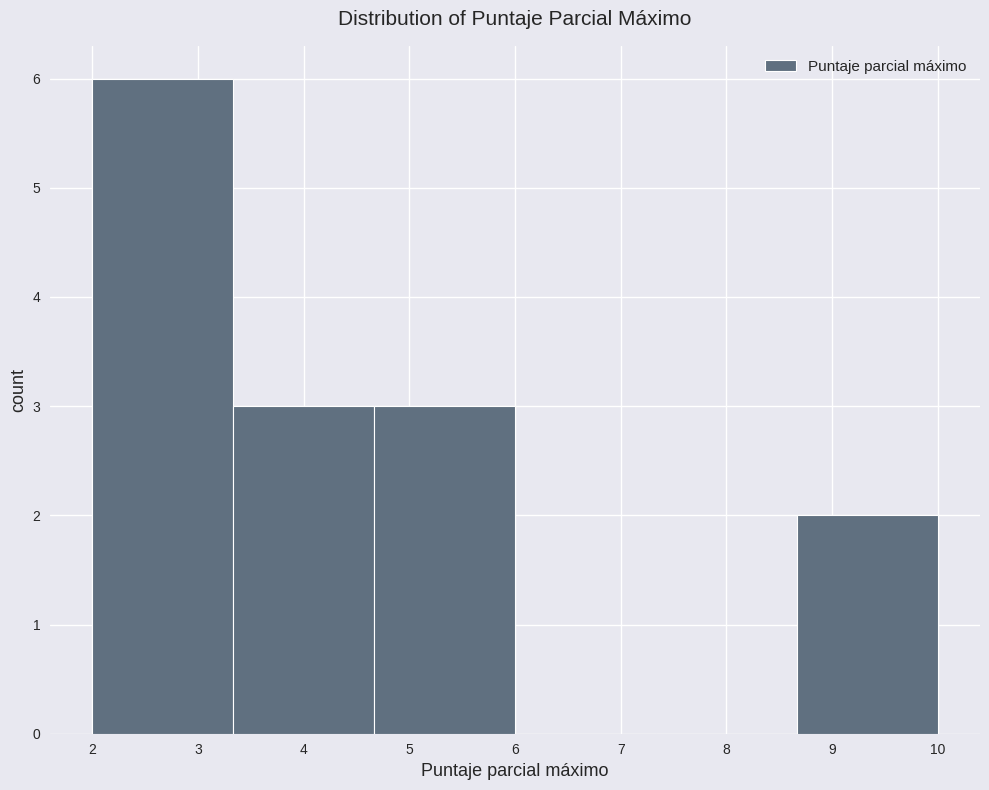

Reading left to right, list every bar in this chart as the range it spans on the x-axis followed by its height. Neither the bar edges nor the heights are printed on the chart, so give them approximately, as read against the axes.

2.0 to 3.3: 6
3.3 to 4.7: 3
4.7 to 6.0: 3
6.0 to 7.3: 0
7.3 to 8.7: 0
8.7 to 10.0: 2